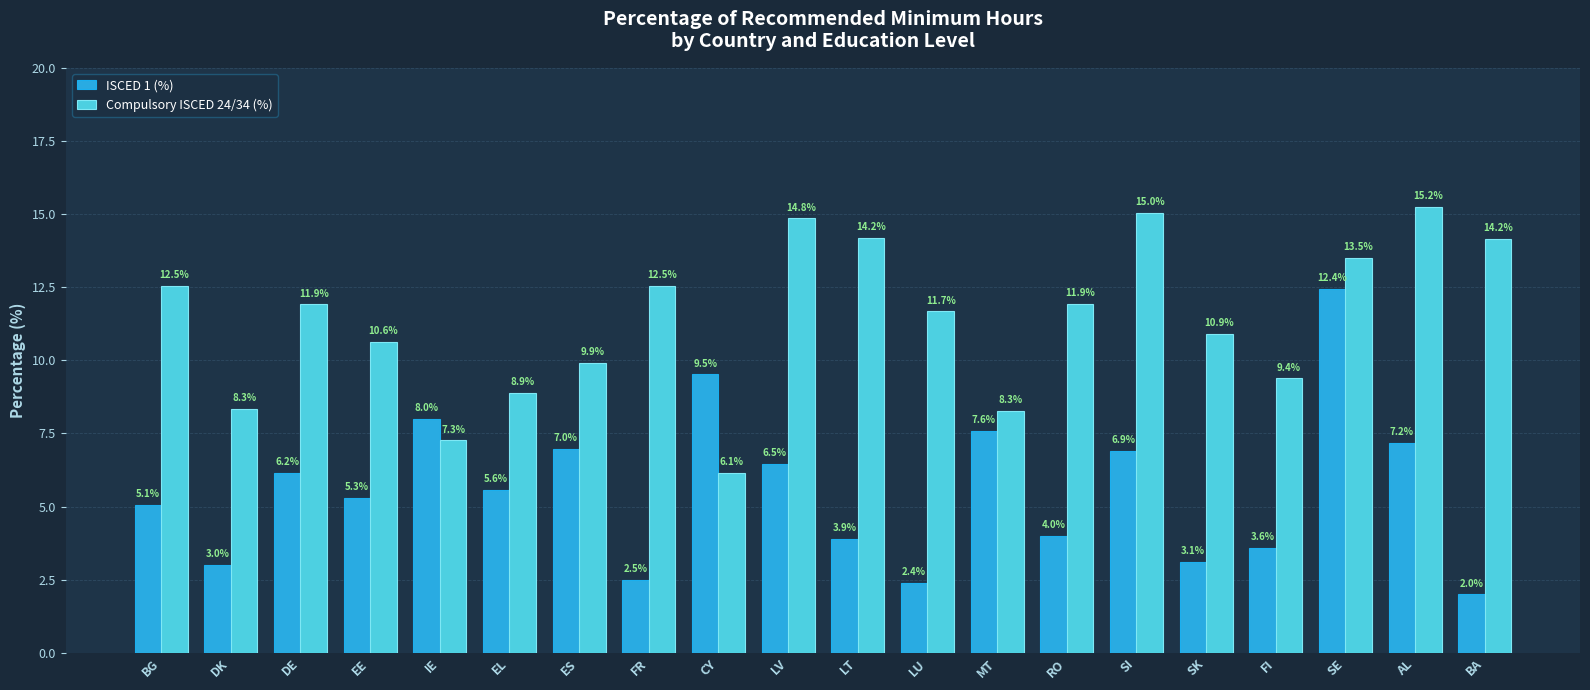

At which label does Compulsory ISCED 24/34 (%) first exceed 11?

BG